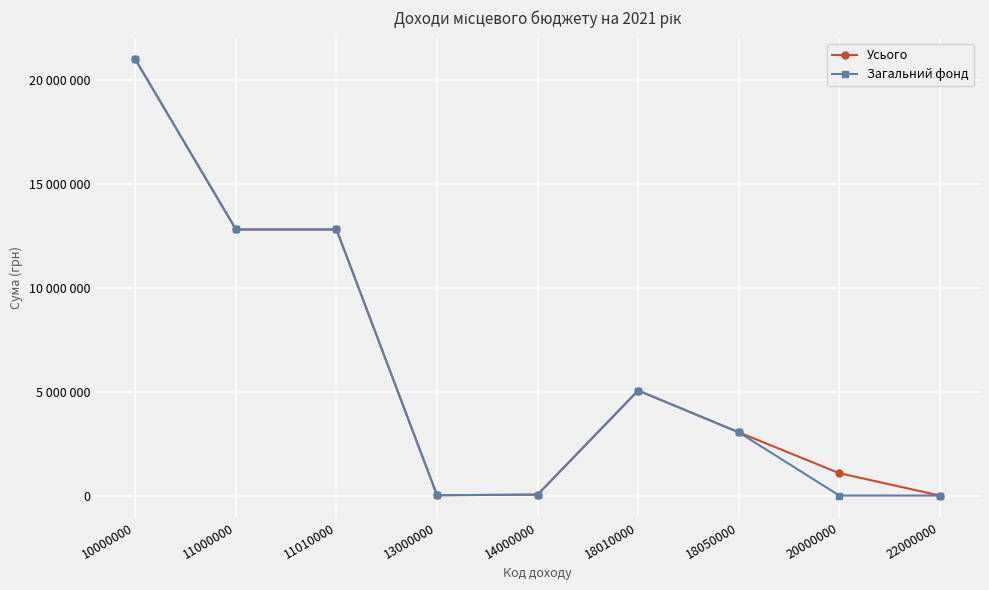

Is this an area chart (filled region under the line)?

No